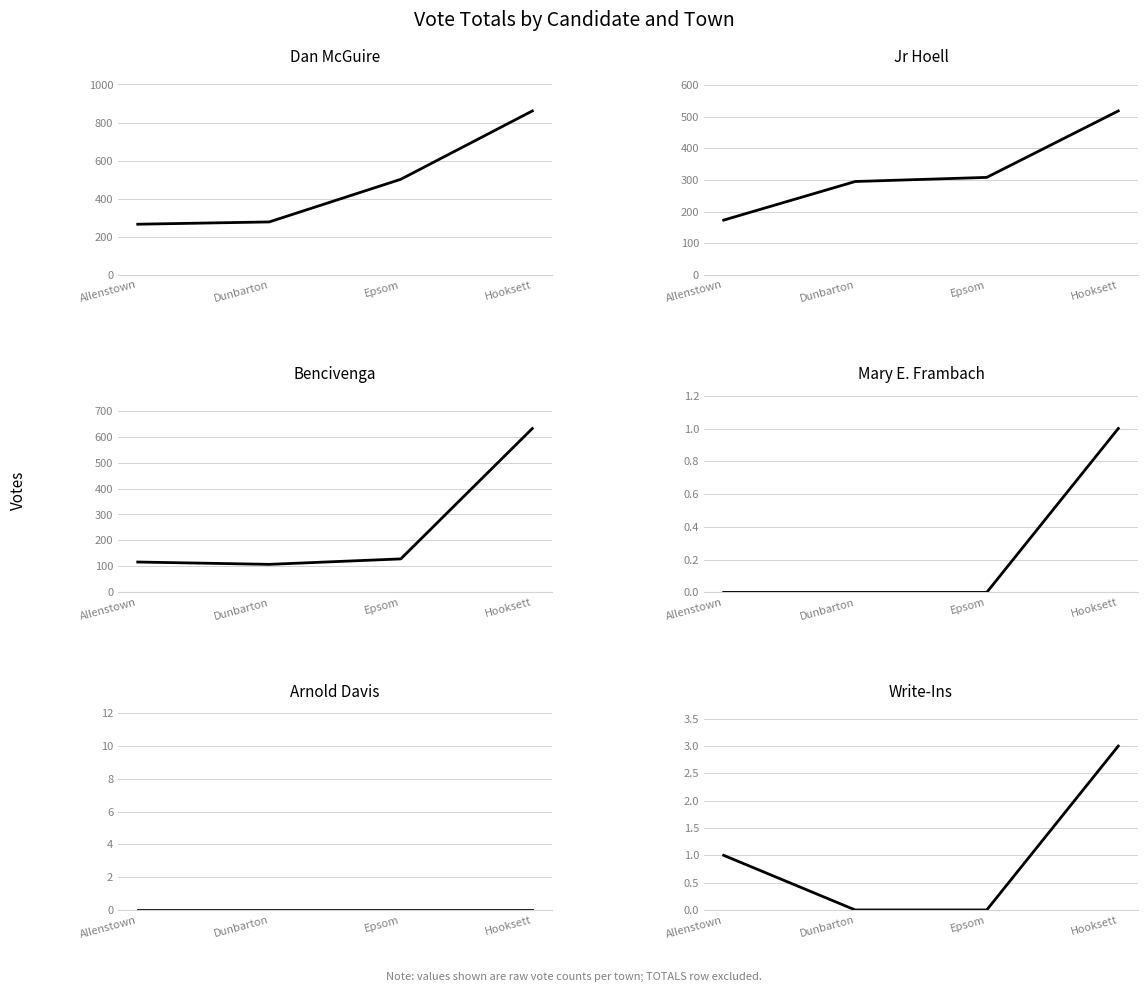

What is the difference between the Bencivenga values at Allenstown and Hooksett?

514